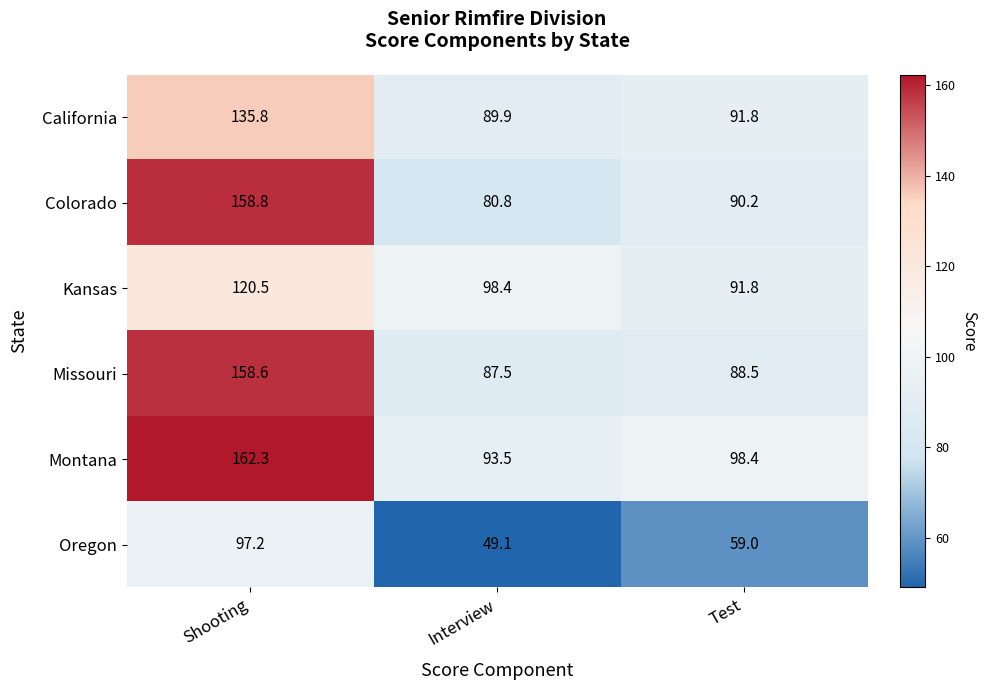

What is the minimum value shown in the chart?

49.1